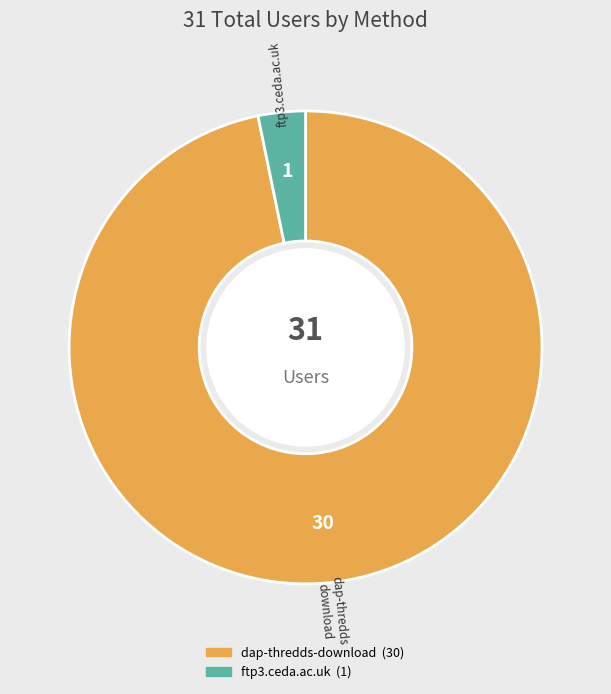

Count the number of slices in the pie.

2